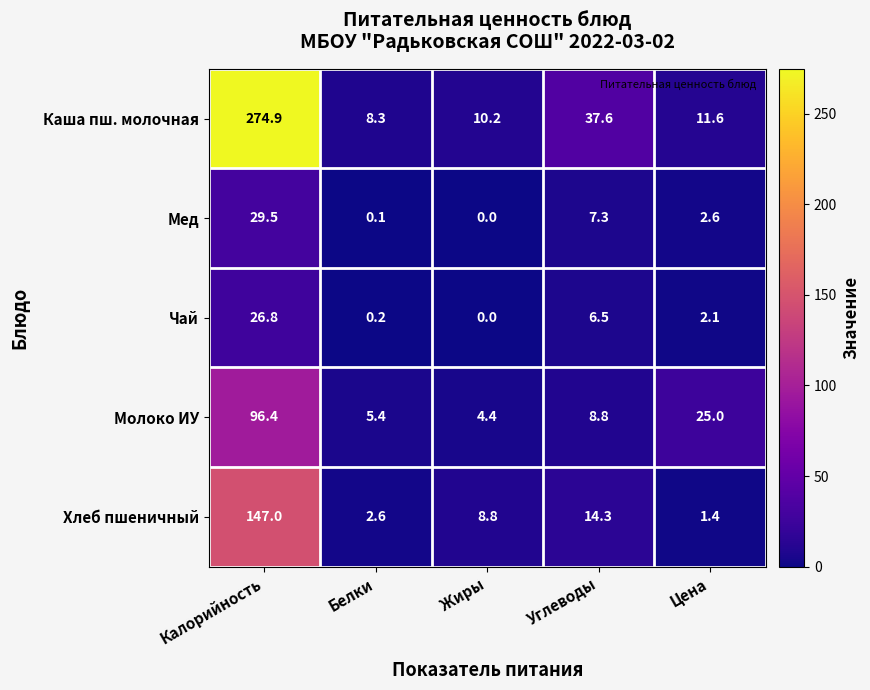

Reading left to right, list all the values displayed in this chart.

Каша пш. молочная: Калорийность=274.9	Белки=8.3	Жиры=10.2	Углеводы=37.6	Цена=11.6
Мед: Калорийность=29.5	Белки=0.1	Жиры=0.0	Углеводы=7.3	Цена=2.6
Чай: Калорийность=26.8	Белки=0.2	Жиры=0.0	Углеводы=6.5	Цена=2.1
Молоко ИУ: Калорийность=96.4	Белки=5.4	Жиры=4.4	Углеводы=8.8	Цена=25.0
Хлеб пшеничный: Калорийность=147.0	Белки=2.6	Жиры=8.8	Углеводы=14.3	Цена=1.4